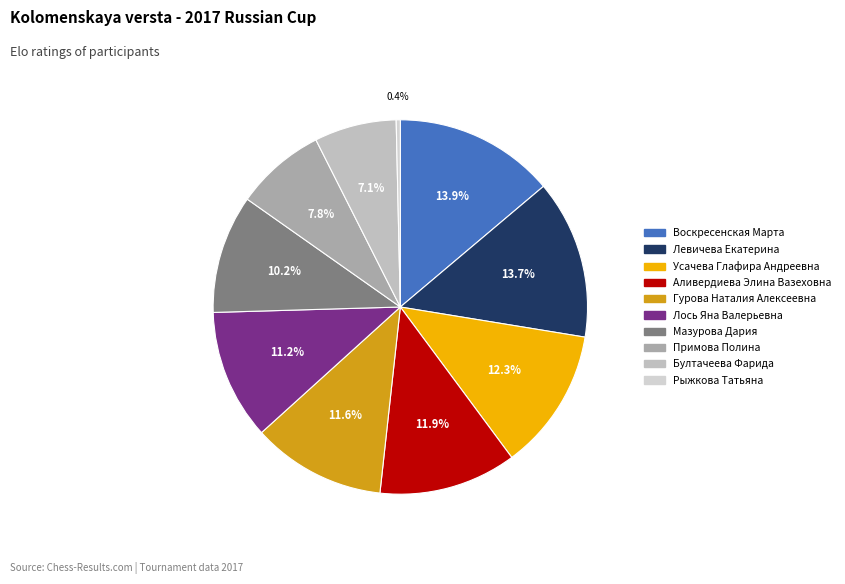

Between Примова Полина and Воскресенская Марта, which is larger?

Воскресенская Марта